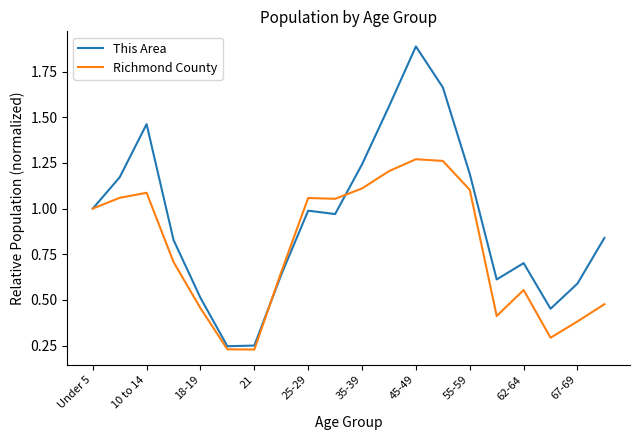

True or false: Richmond County has more than 1 interior local peaks.

True